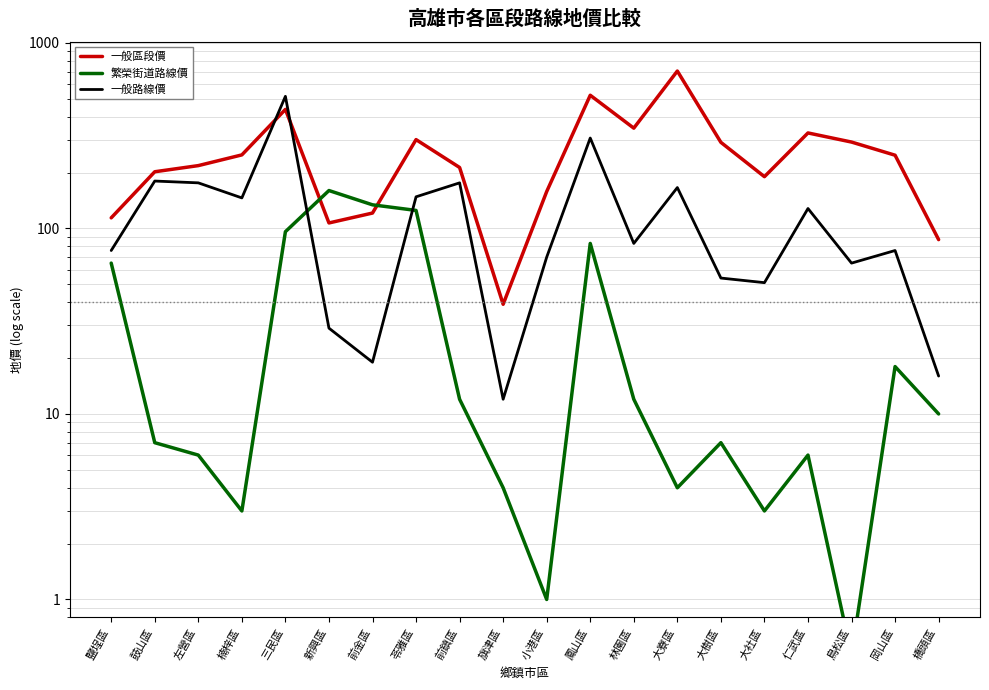

True or false: 繁榮街道路線價 and 一般路線價 cross at least once.

True